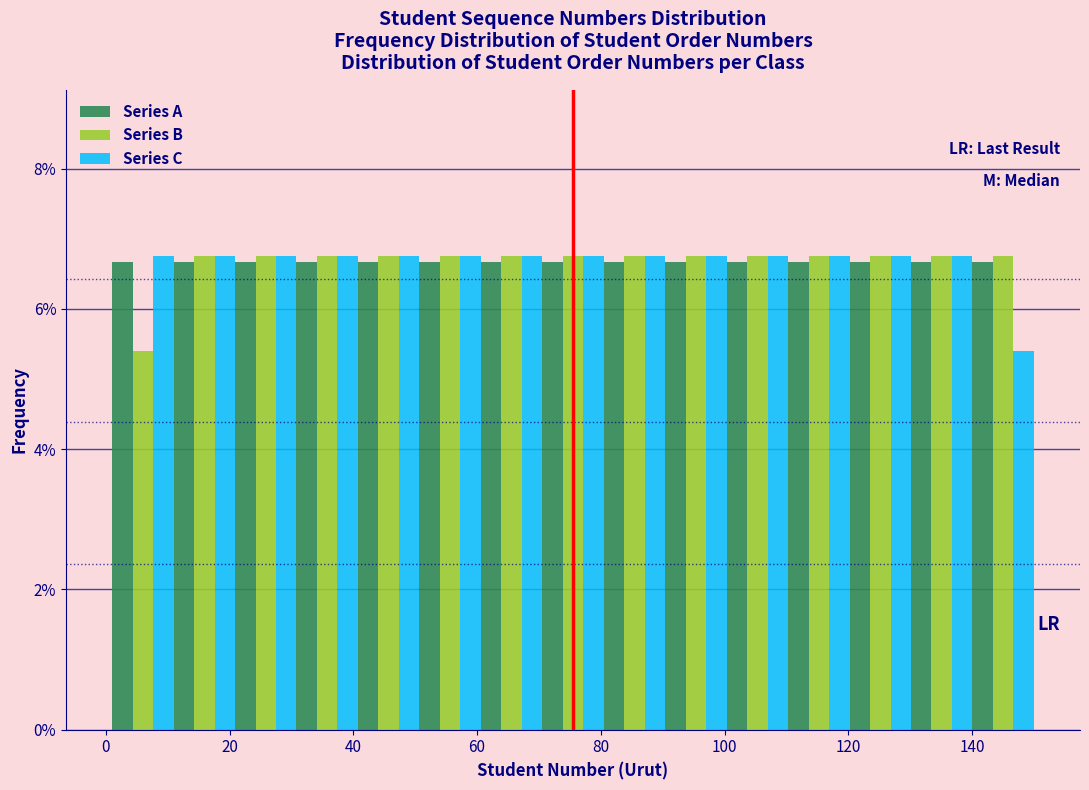

What is the height of the Series C bar covering 20 to 30 on the x-axis? Neither the bar edges nor the heights are printed on the chart, so give them approximately, as read against the axes.

6.8